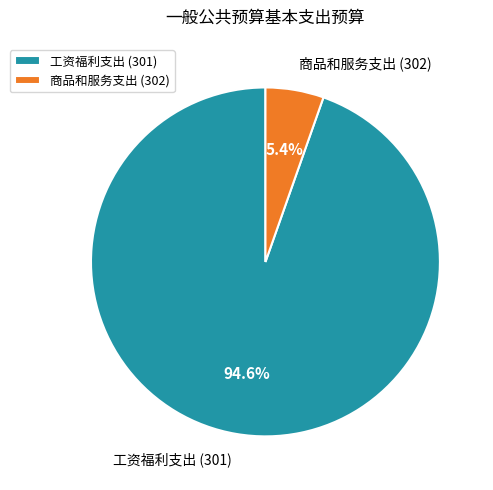

Approximately how many times larger is the value at 工资福利支出 (301) compared to 商品和服务支出 (302)?

17.5